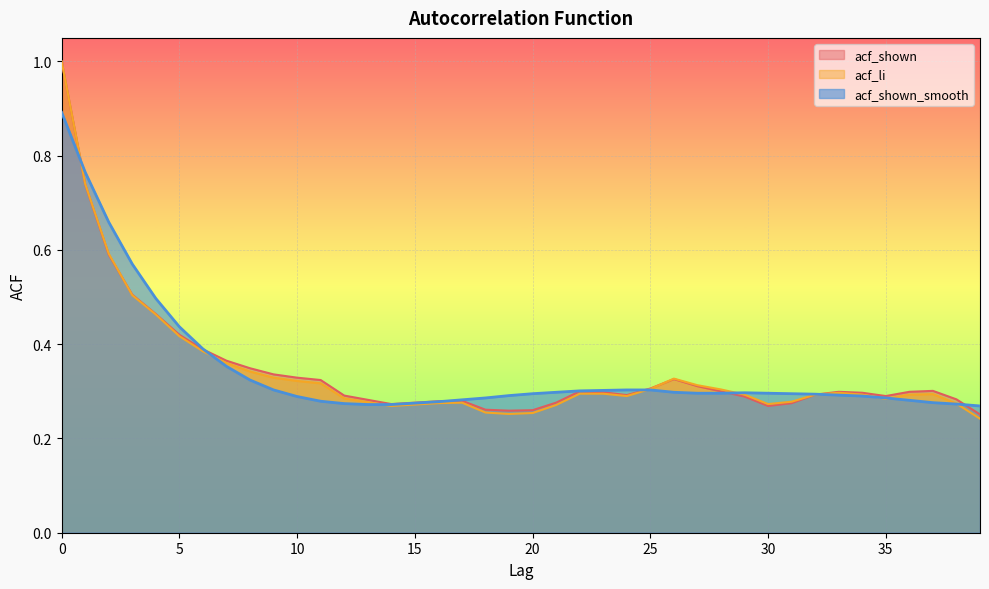

How many times do acf_shown and acf_li cross each other?

2